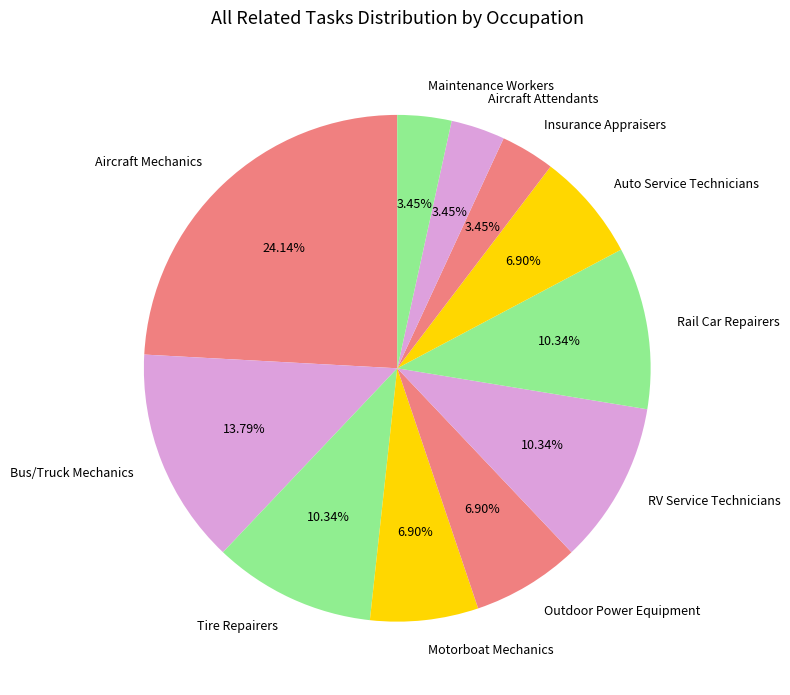

Is there a majority slice in this chart?

No